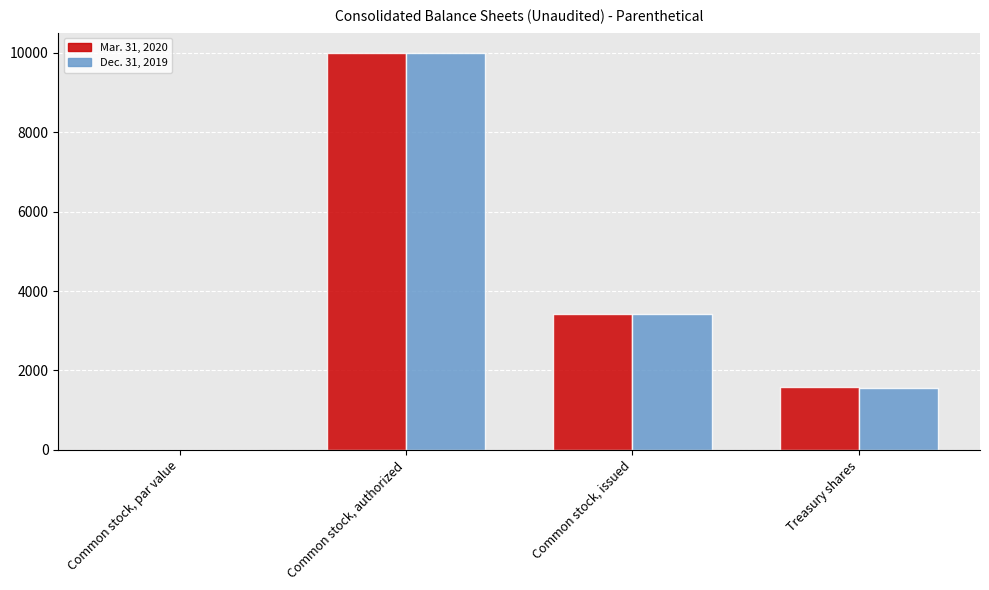

Reading right to left, extract all data points from this chart.

Mar. 31, 2020: 1580.0	3420.0	10000.0	0.1
Dec. 31, 2019: 1565.0	3420.0	10000.0	0.1